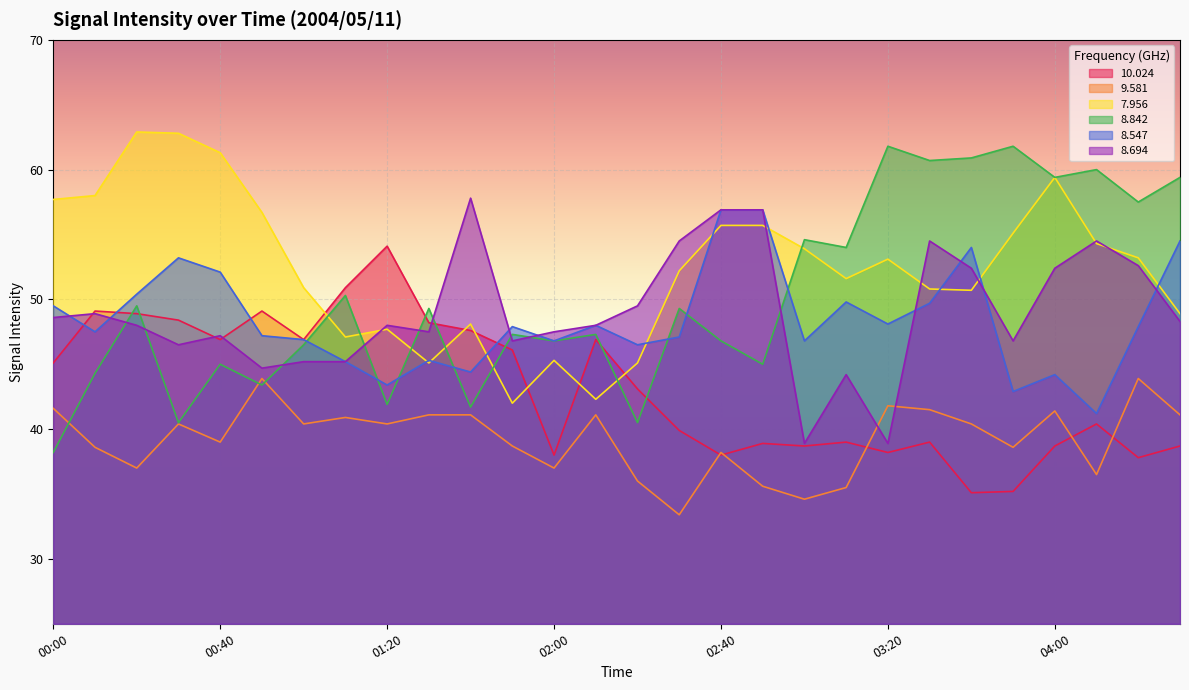

True or false:   8.842 has a value of 15.7 at 04:00.

False